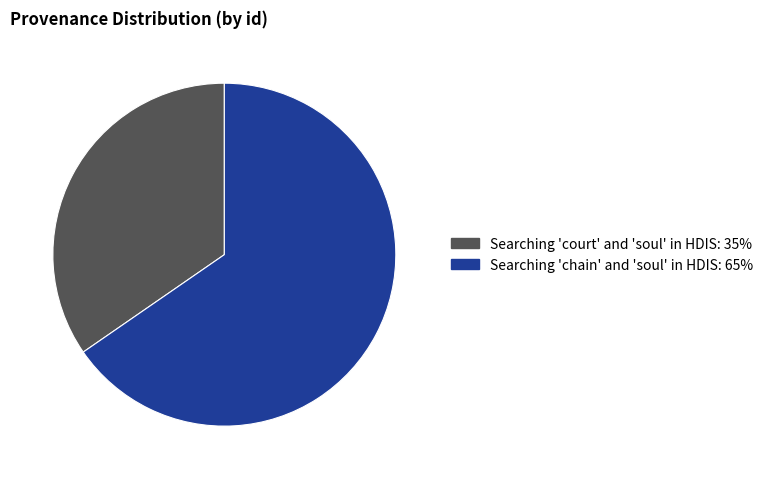

Rank the categories by value from highest to lowest.

Searching 'chain' and 'soul' in HDIS, Searching 'court' and 'soul' in HDIS